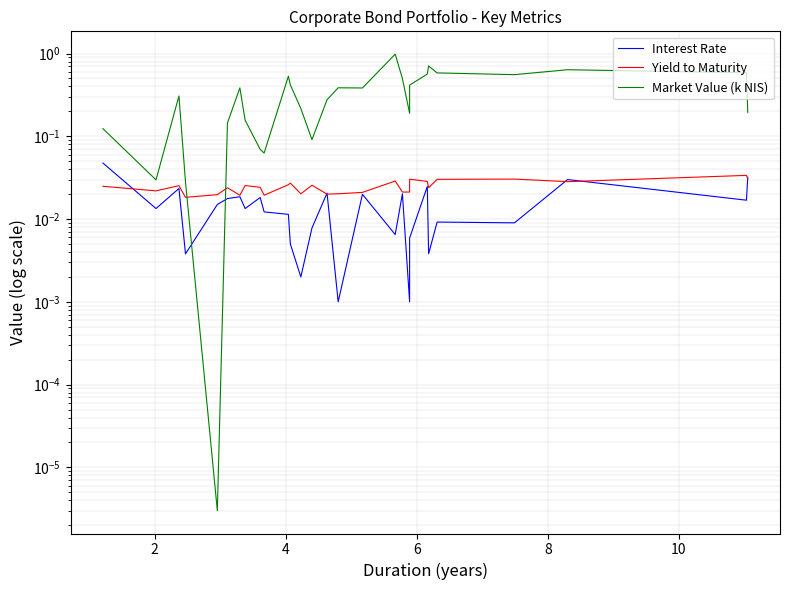

Which series has the largest total across all categories?

Market Value (k NIS)